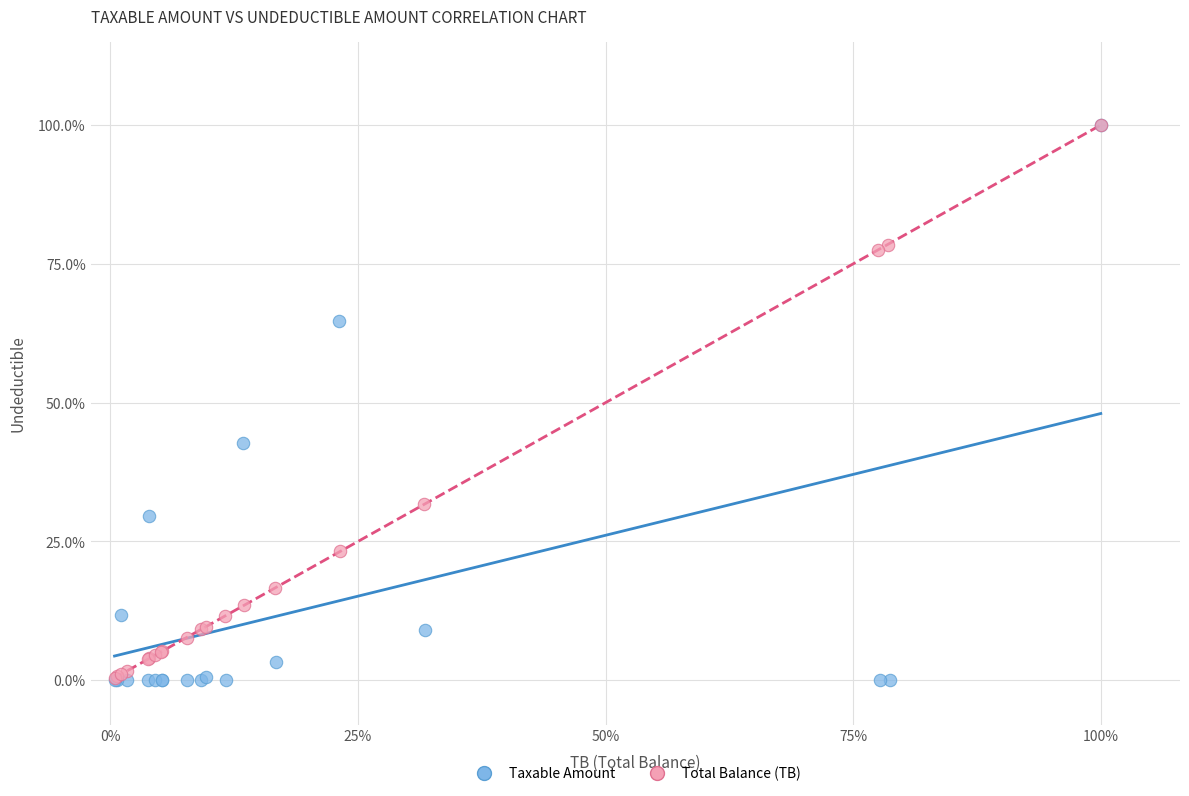

What are all the series names shown in the legend?

Taxable Amount, Total Balance (TB)